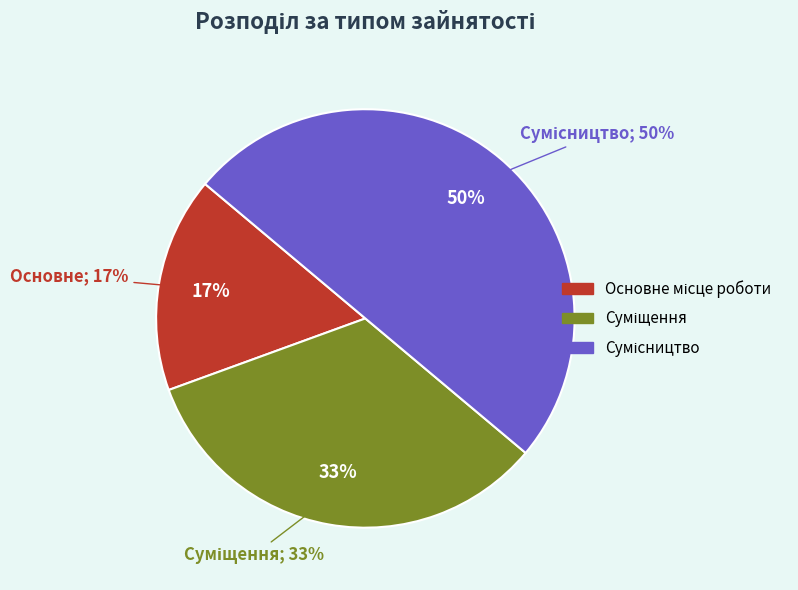

True or false: Сумісництво accounts for 50% of the total.

True